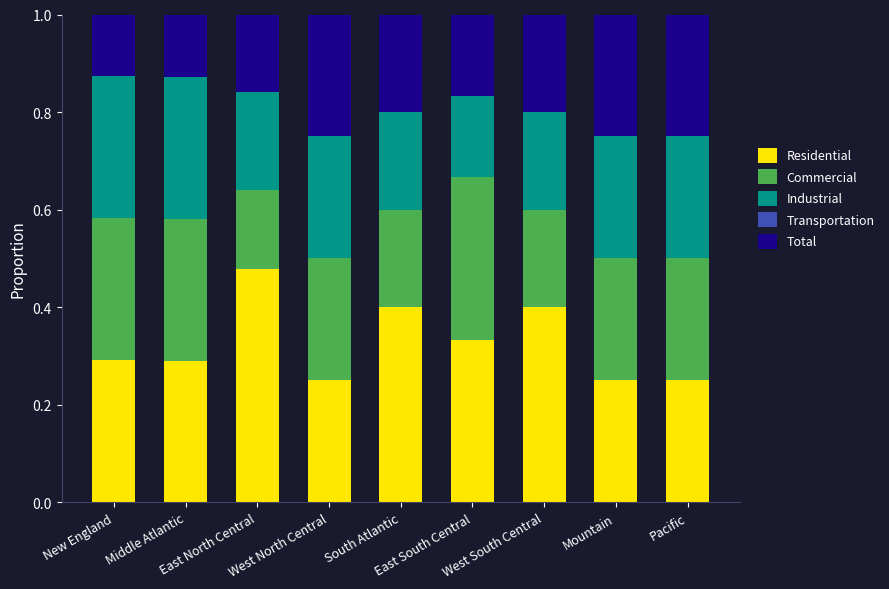

How many Residential values are between 0 and 1?

9